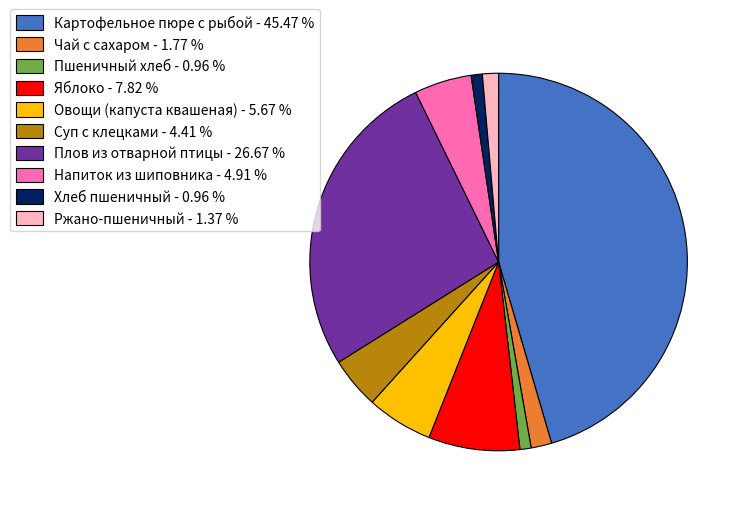

The Картофельное пюре с рыбой slice represents 45% of the pie. True or false?

True